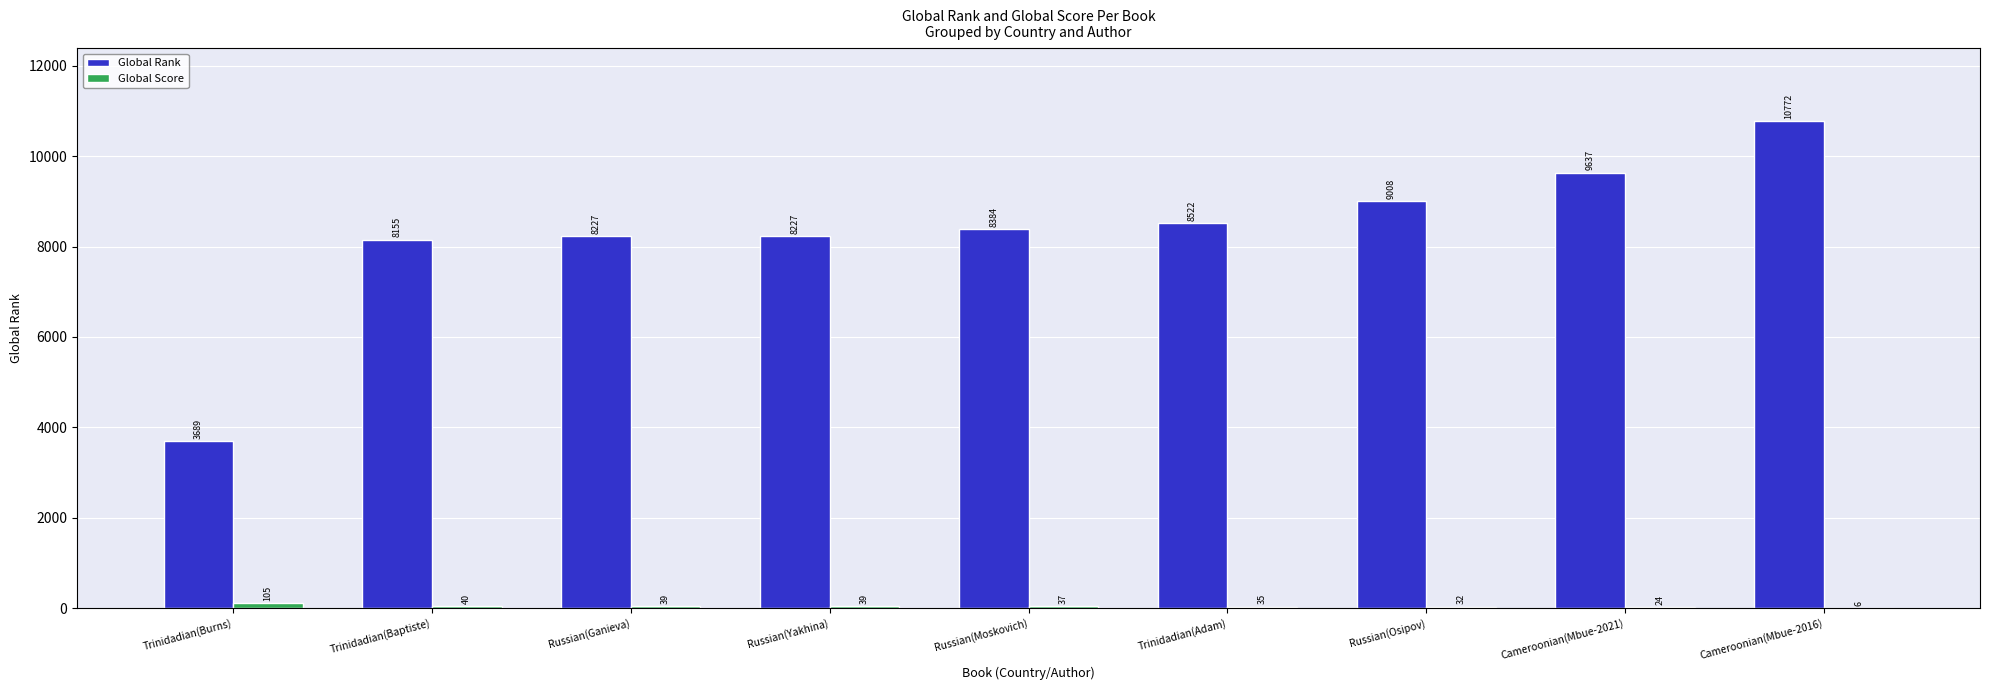

What is the total value across all series at Russian(Yakhina)?

8266